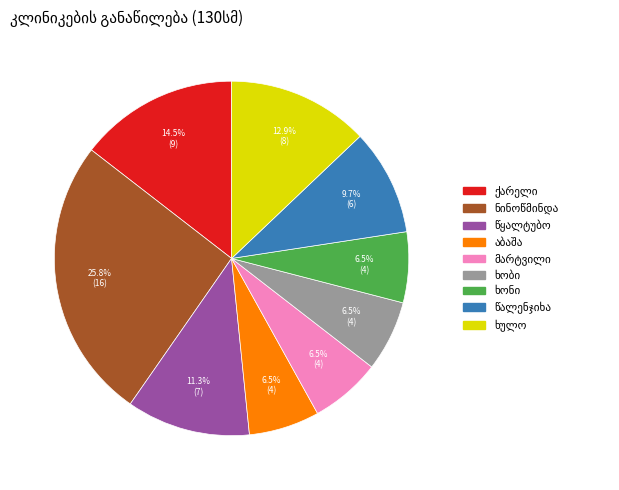

Does any single category account for the majority?

No